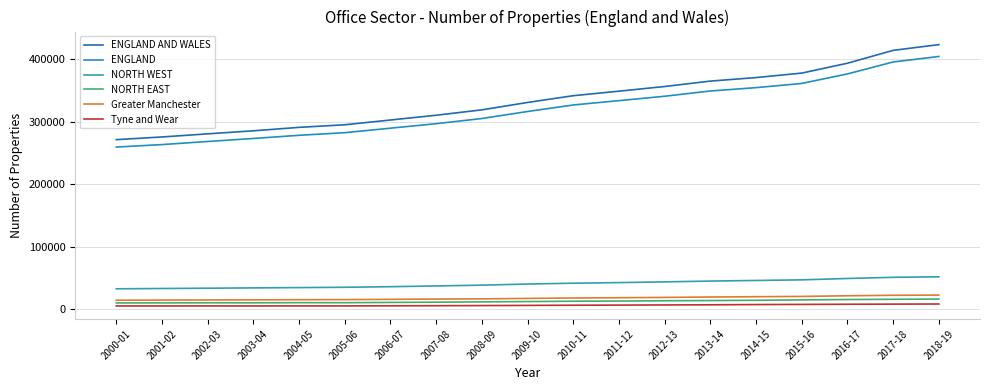

At which label does ENGLAND first exceed 316150?

2010-11